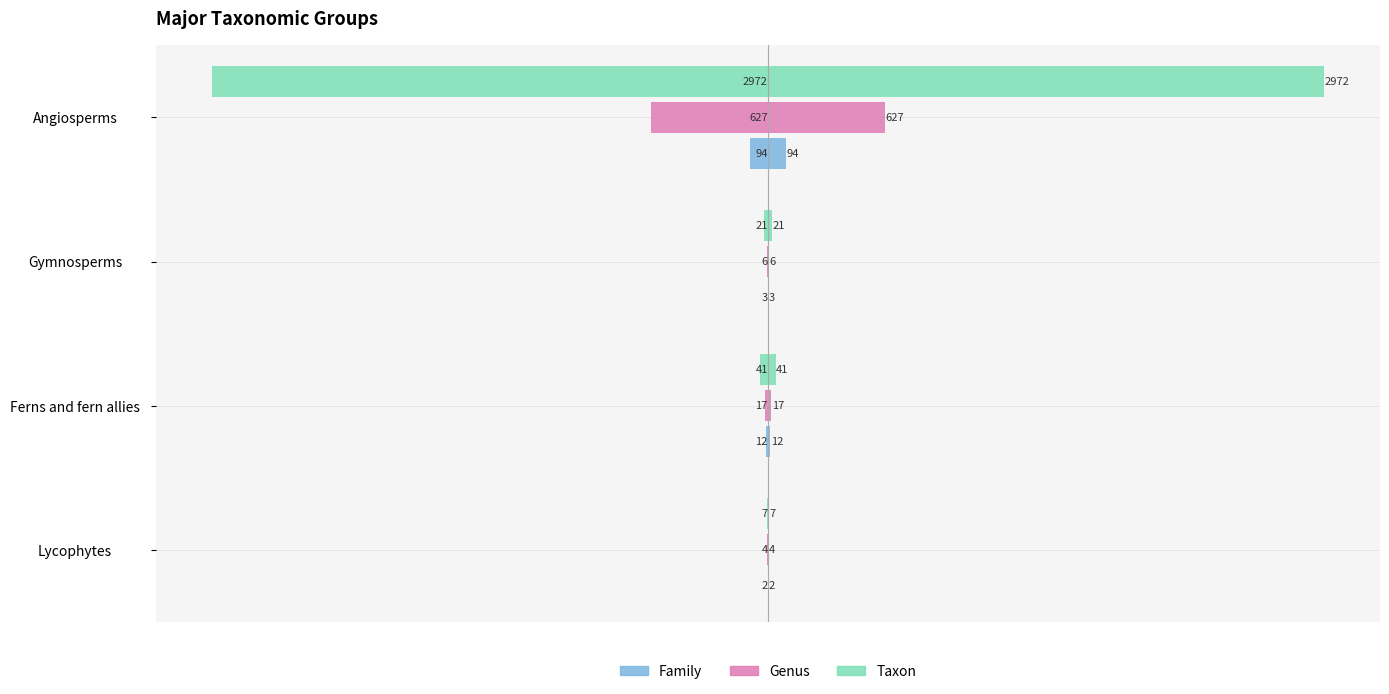

What is the approximate value of Family at Lycophytes?

-2